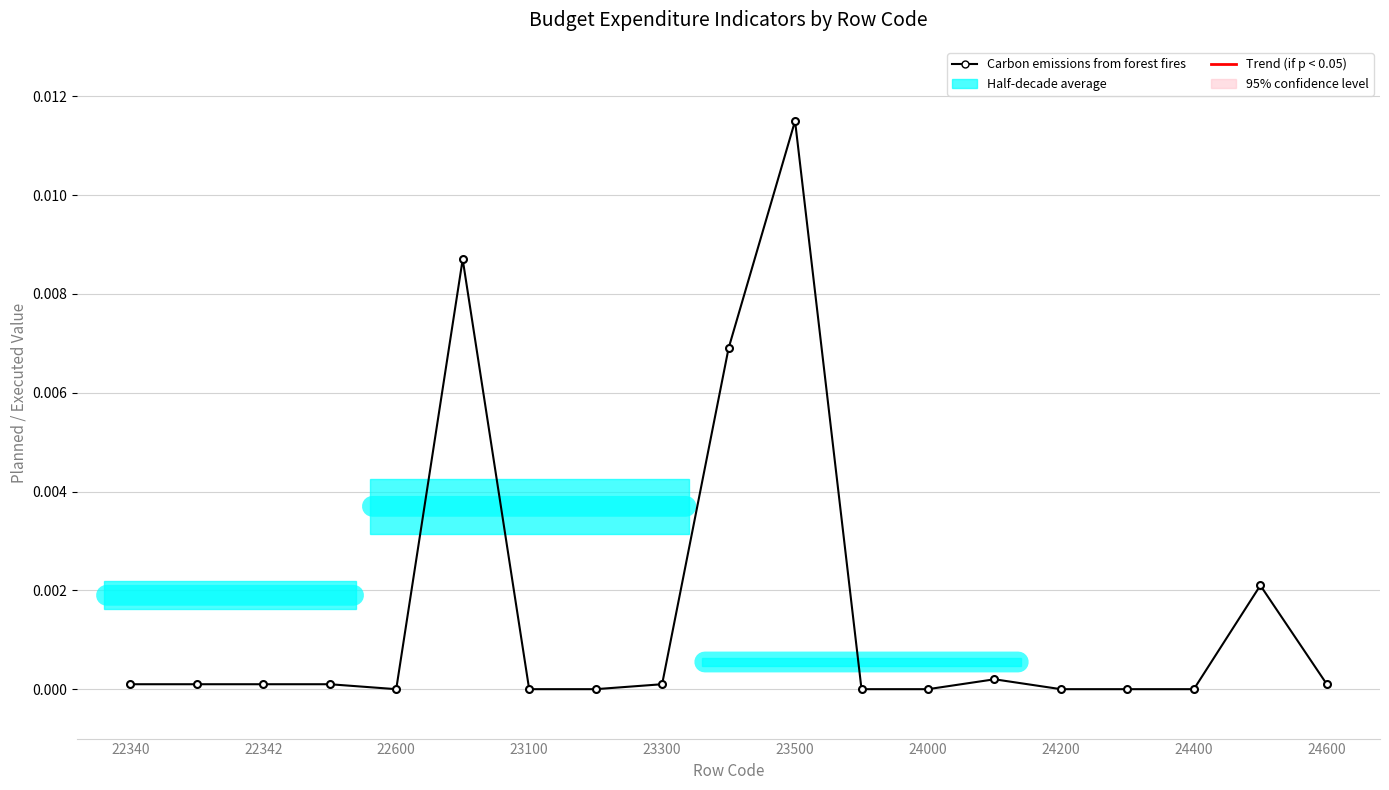

True or false: the data has more than 0 interior local peaks.

True